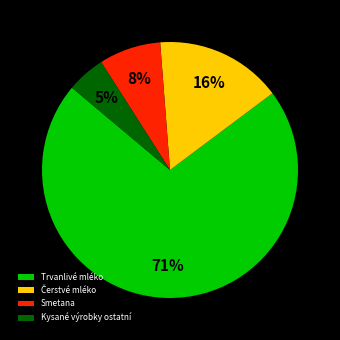

To the nearest percent, what is the average slice percentage?

25%